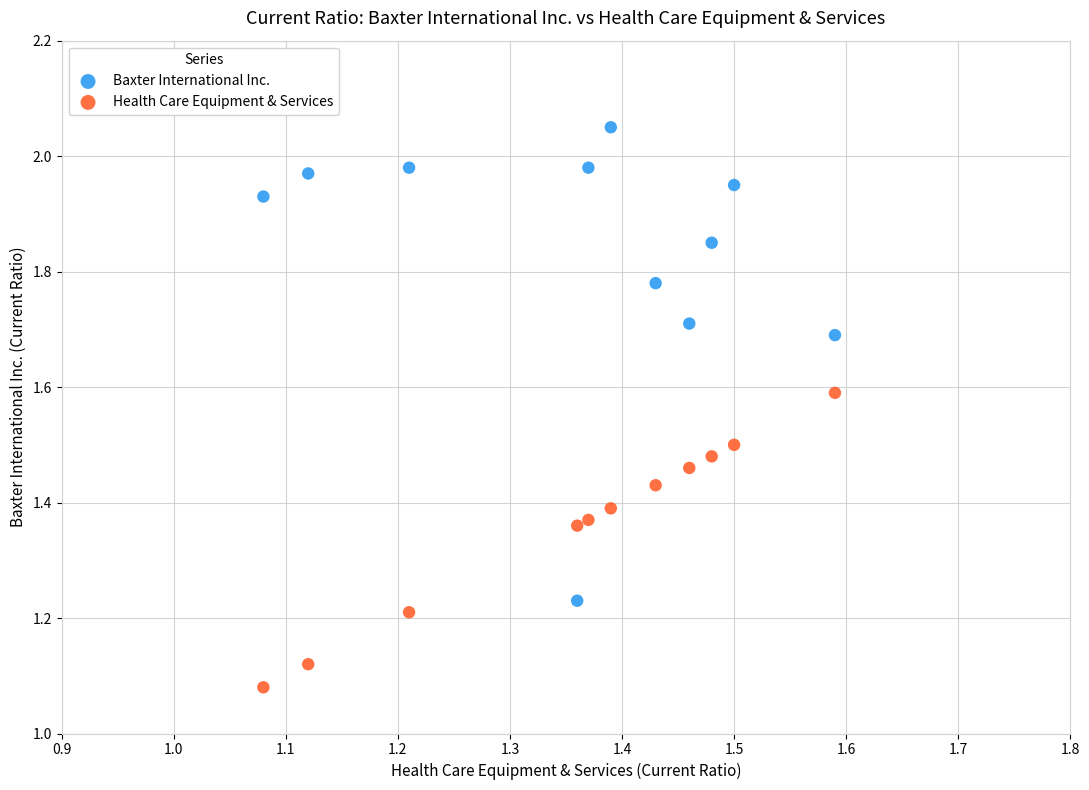

Which series has the largest Y range (max minus min)?

Baxter International Inc.